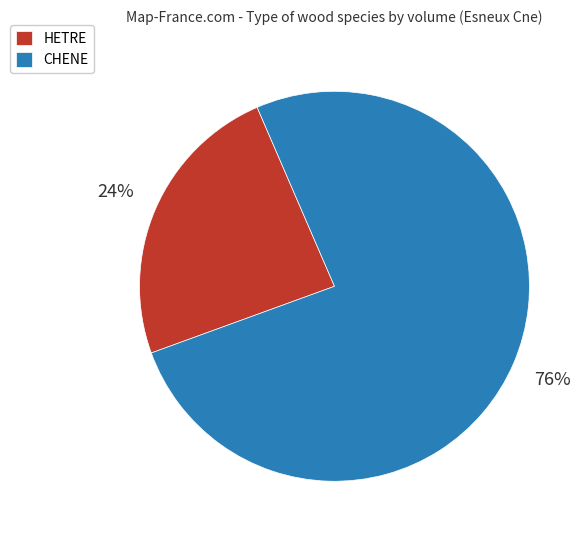

To the nearest percent, what is the difference between the largest and smallest slice percentages?

52%